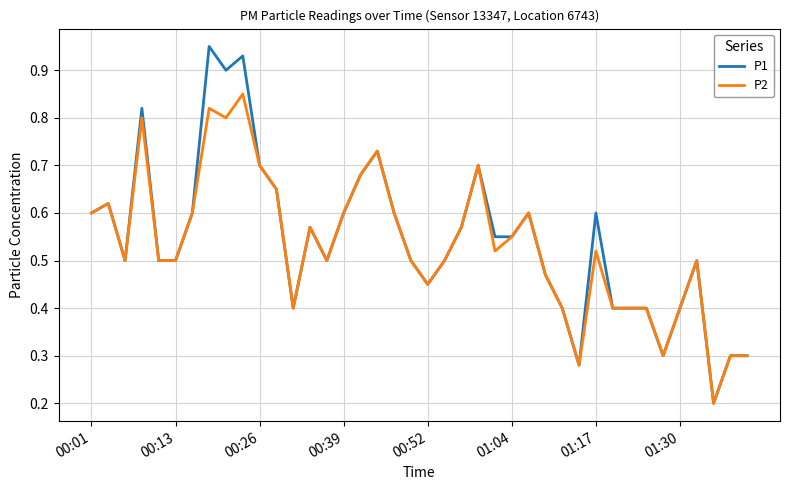

Which series has the largest range (max minus min)?

P1